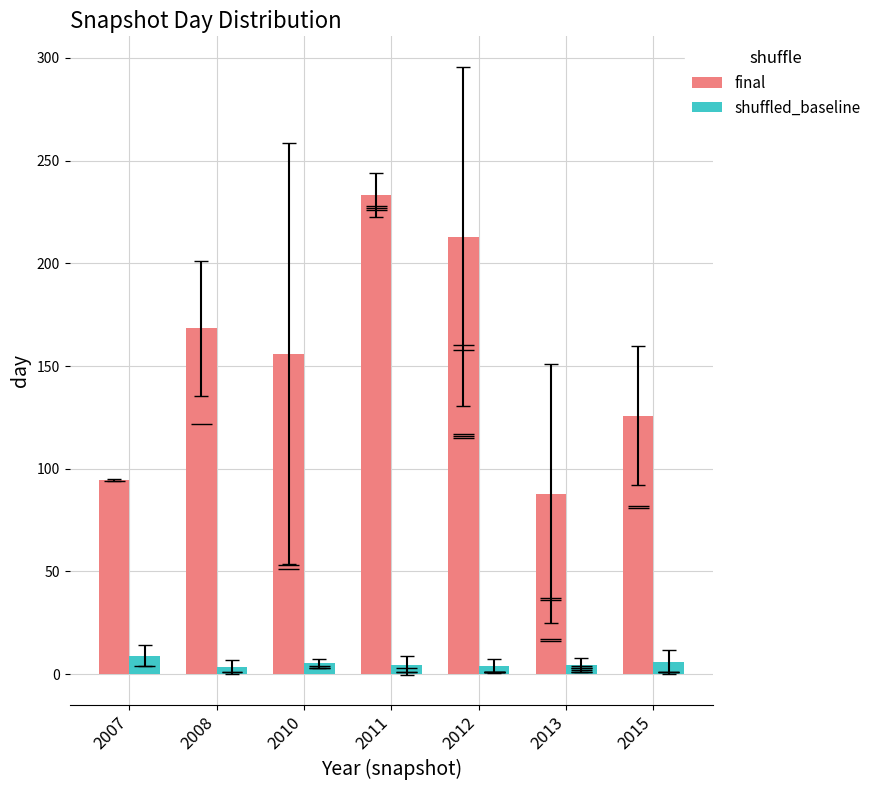

The shuffled_baseline series shows 12.1 at 2007. True or false?

False